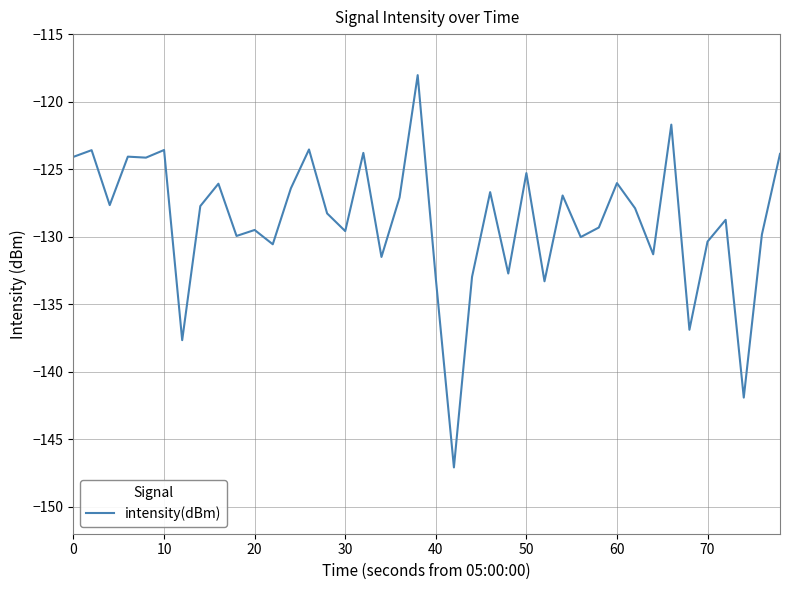

What is the difference between the maximum and minimum values?

29.1